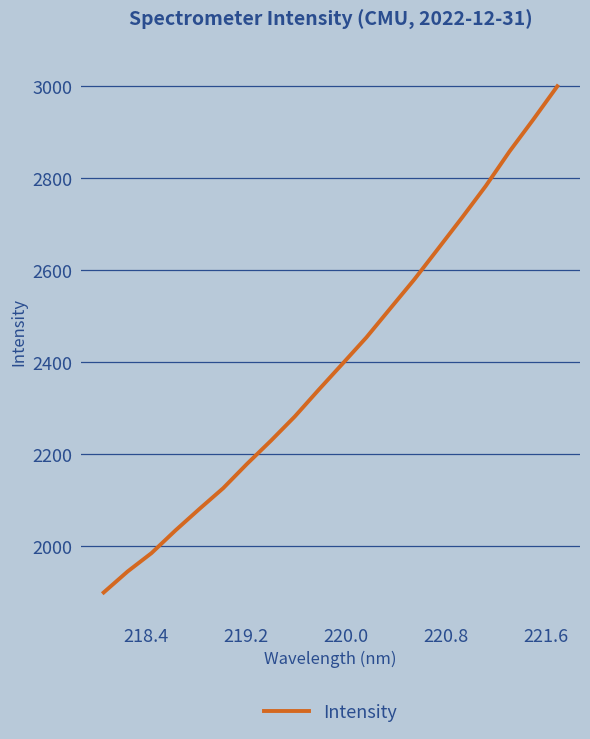

What is the smallest value displayed?

1899.3